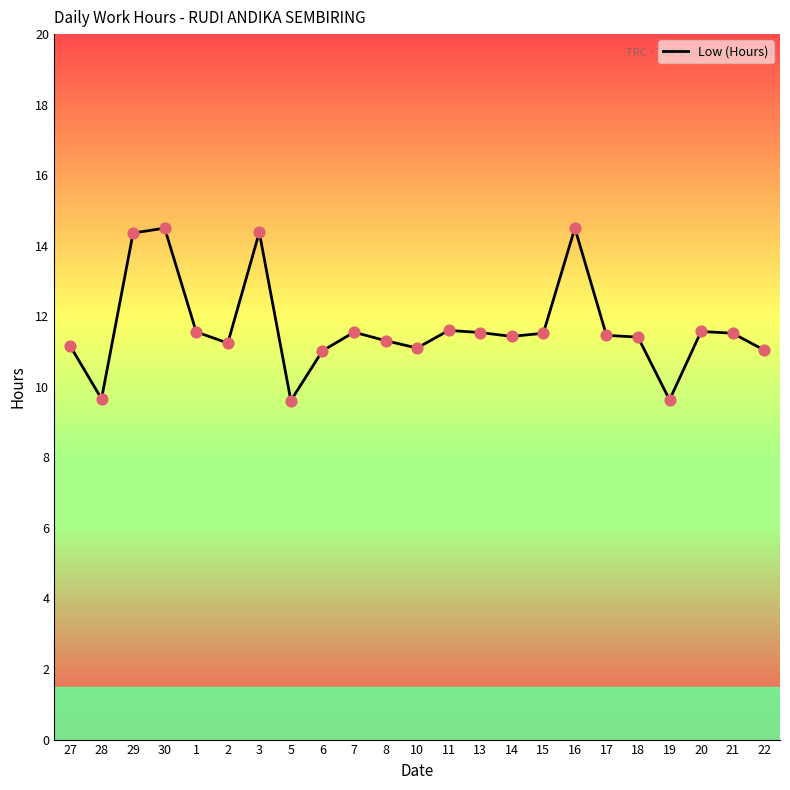

What is the change in value from 3 to 11?

-2.8